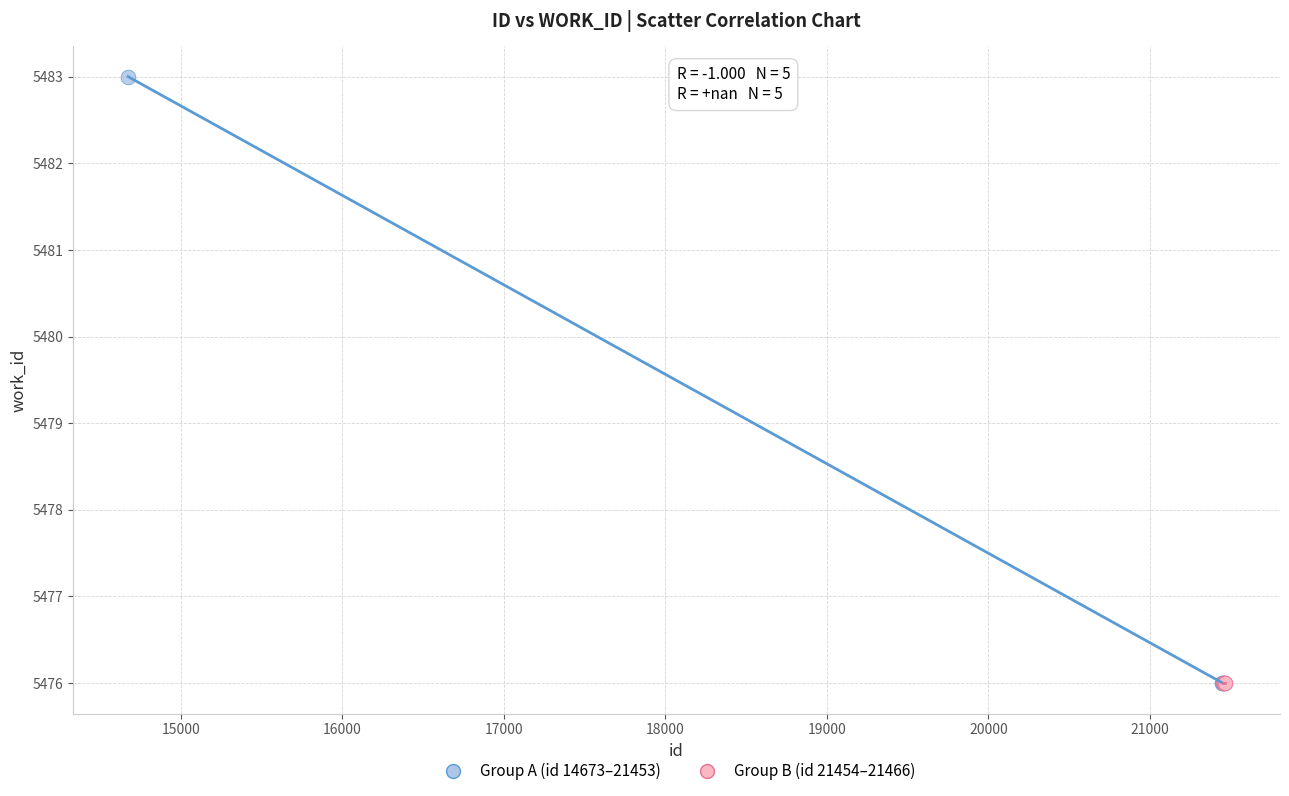

Which series contains the highest Y value?

Group A (id 14673–21453)